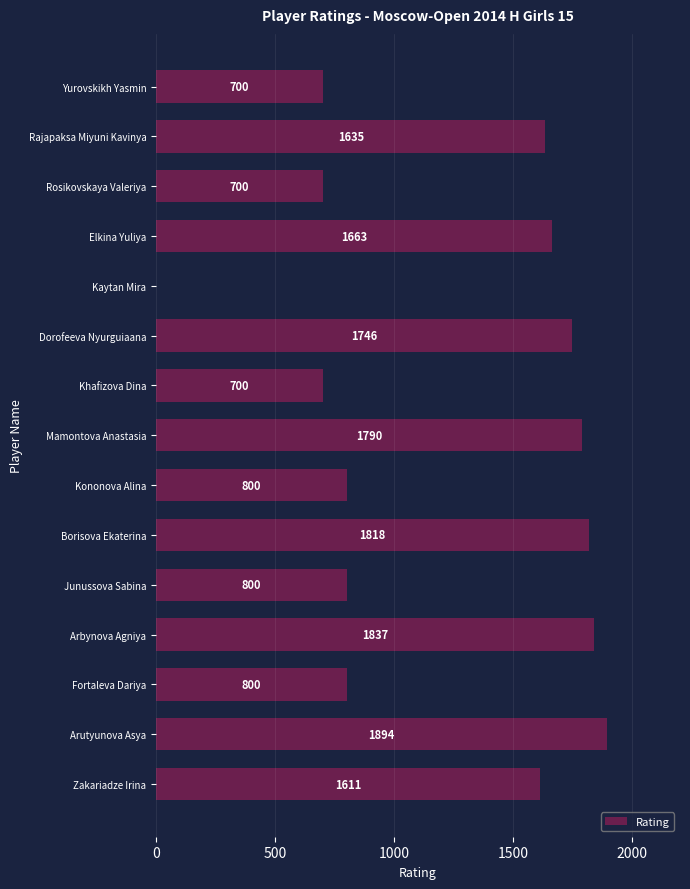

The chart shows a value of 700 at Rosikovskaya Valeriya. True or false?

True